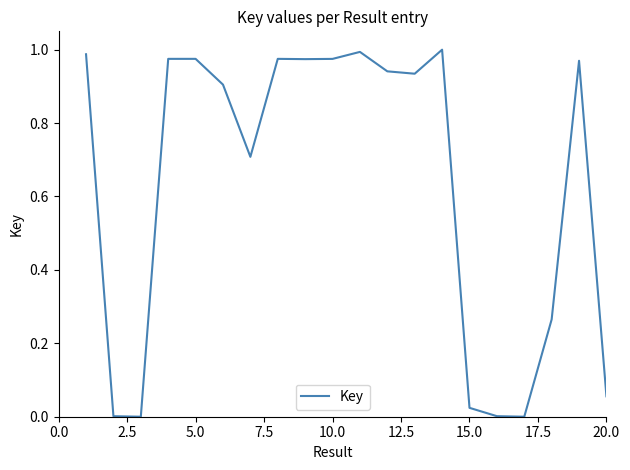

Count the number of data series in this chart.

1